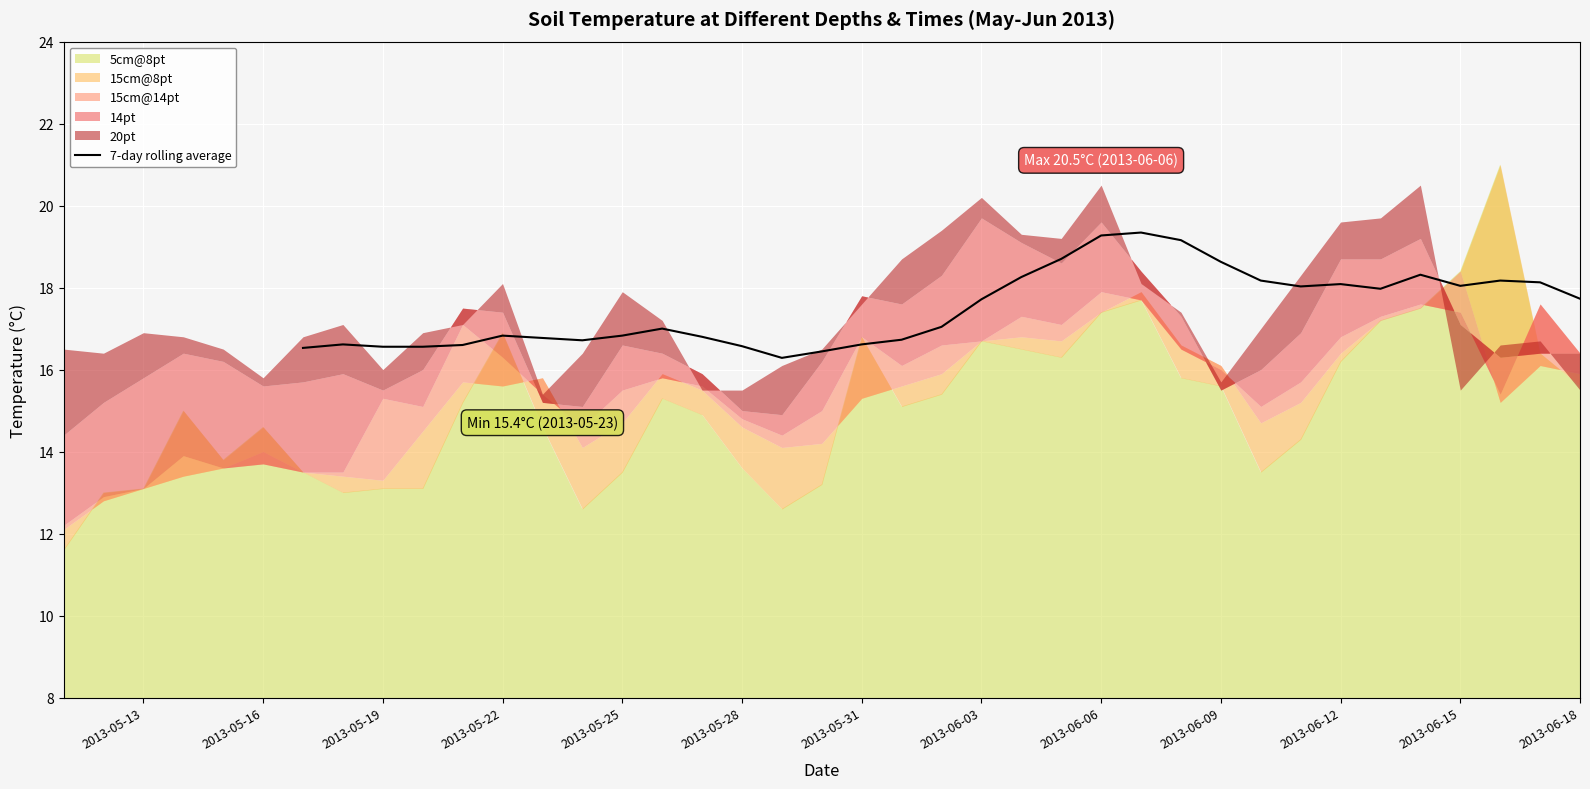

What is the maximum value for 7-day rolling average?

19.3